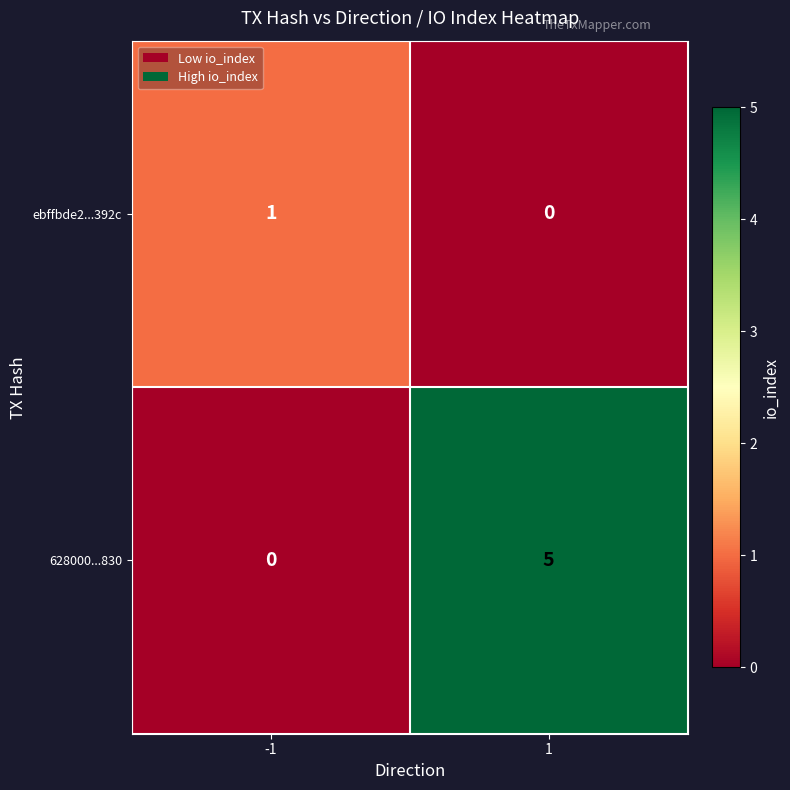

What is the spread (max minus min) of values at -1?

1